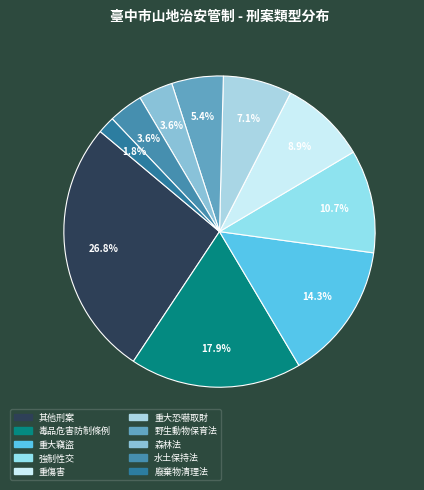

To the nearest percent, what is the average slice percentage?

10%